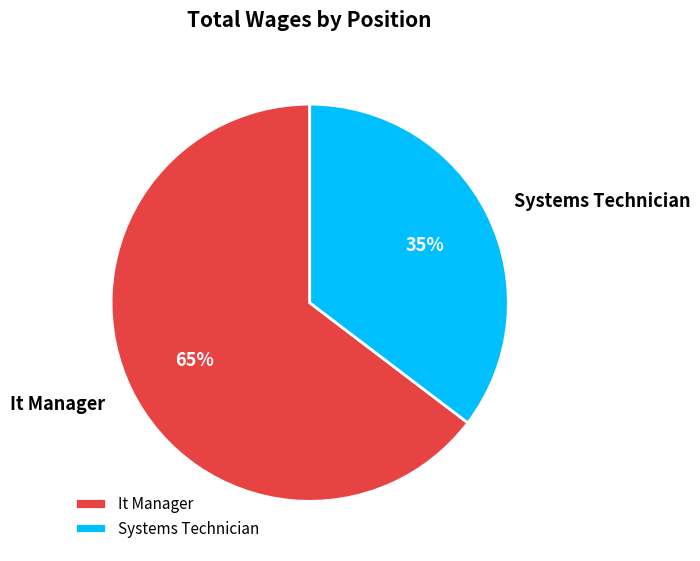

Is the sum of It Manager and Systems Technician greater than half?

Yes